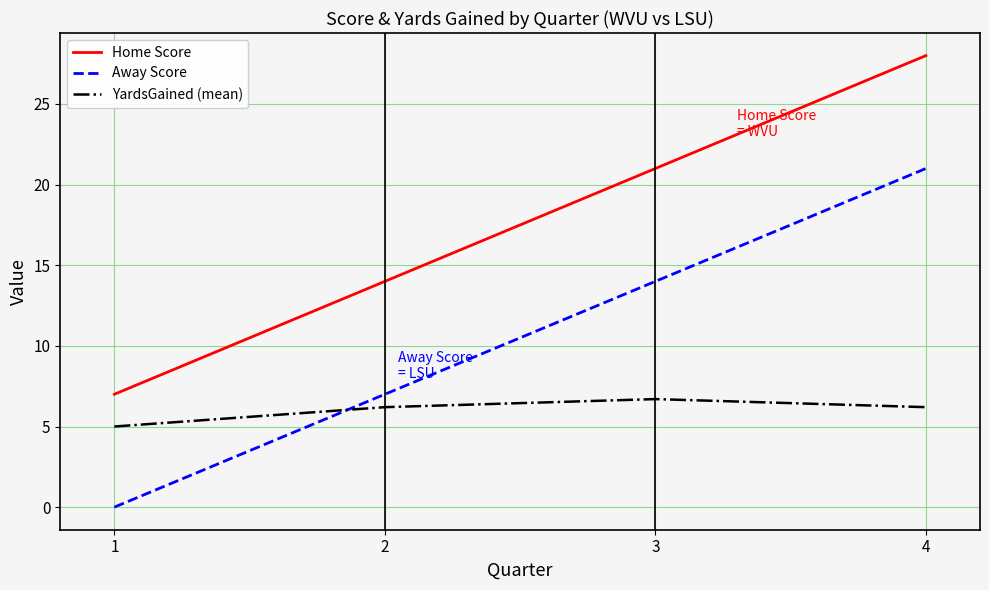

What is the approximate value of YardsGained (mean) at 1?

5.0